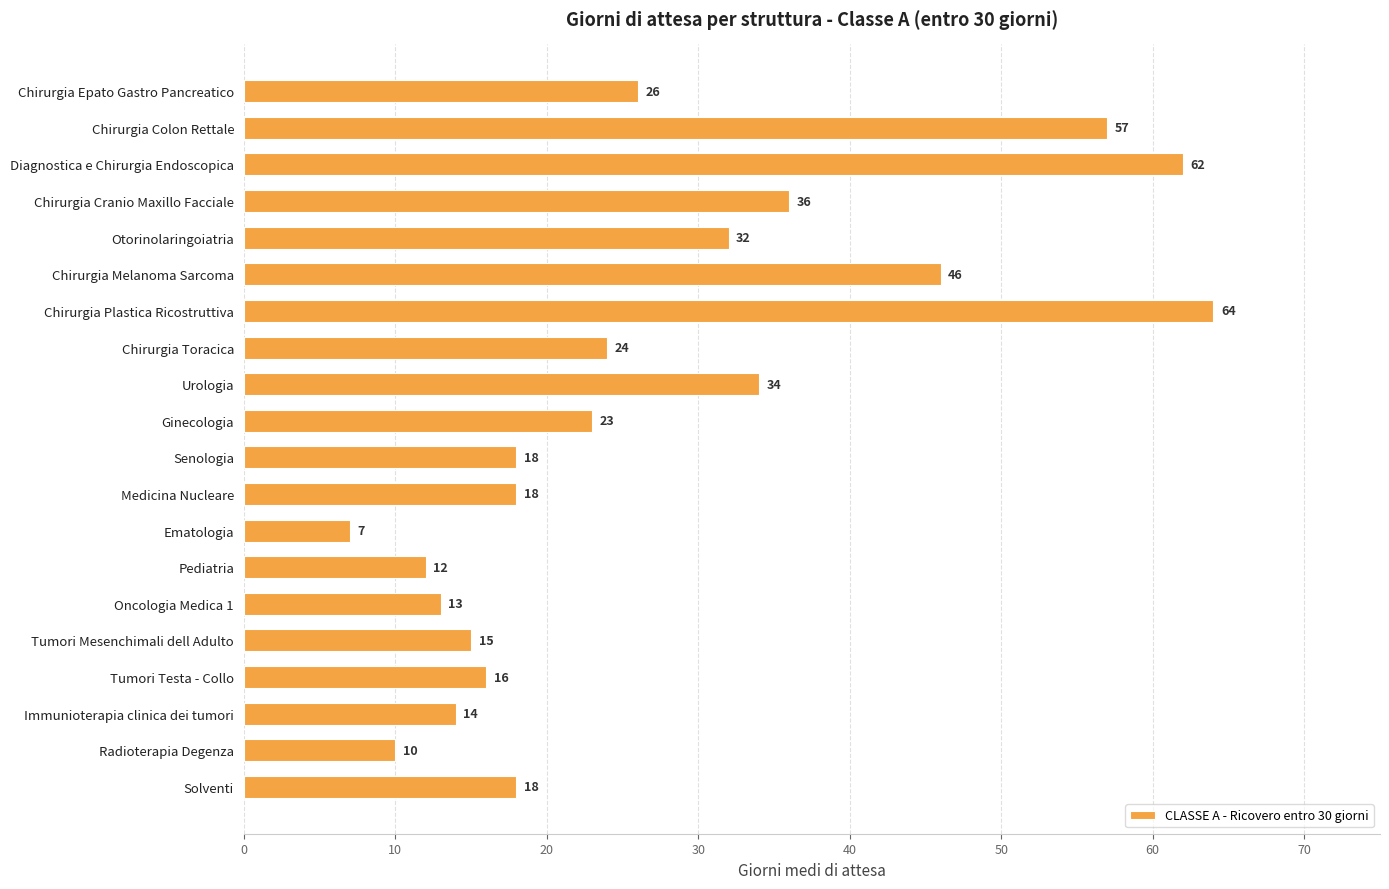

What is the difference between the maximum and second lowest values?

54